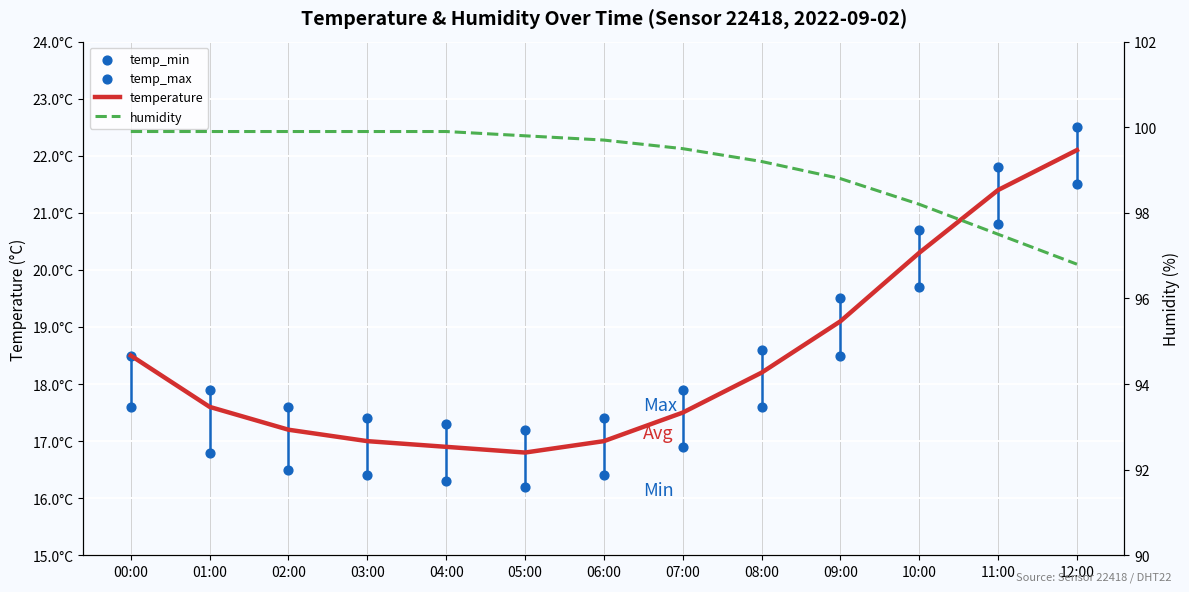

What are all the series names shown in the legend?

temperature, temp_min, temp_max, humidity